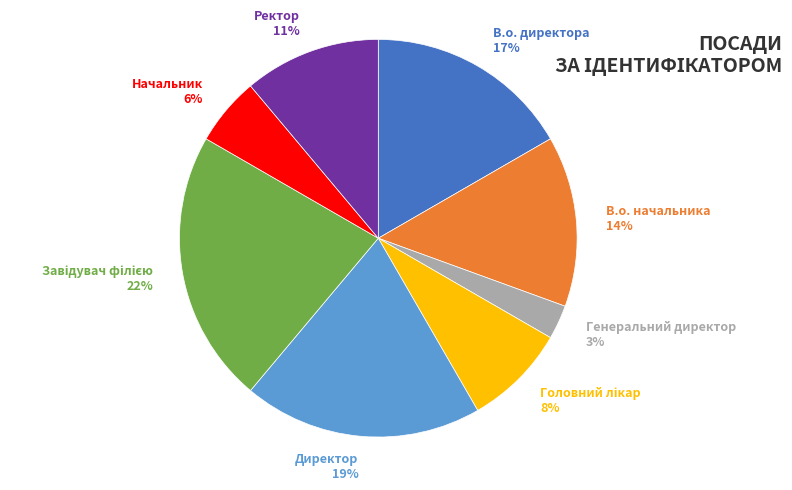

The В.о. начальника slice represents 14% of the pie. True or false?

True